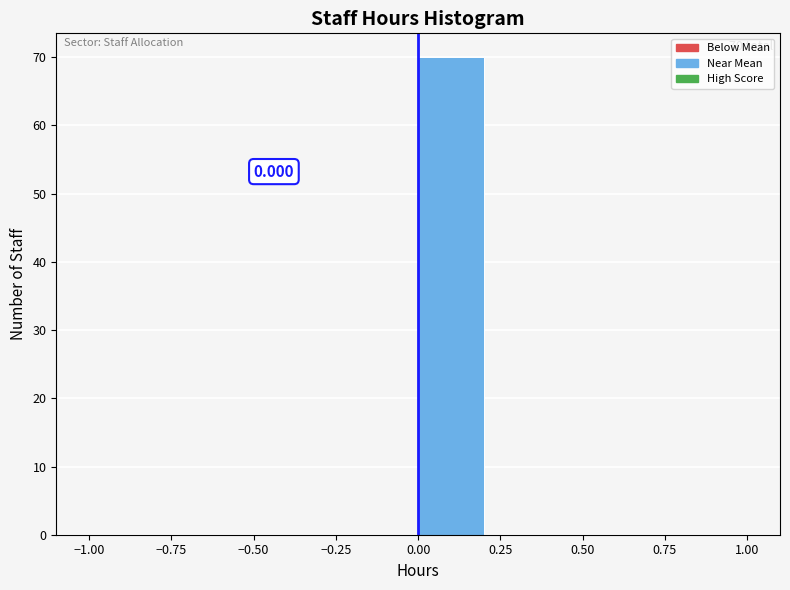

Over which range of the x-axis is the bar tallest?

0.0 to 0.2